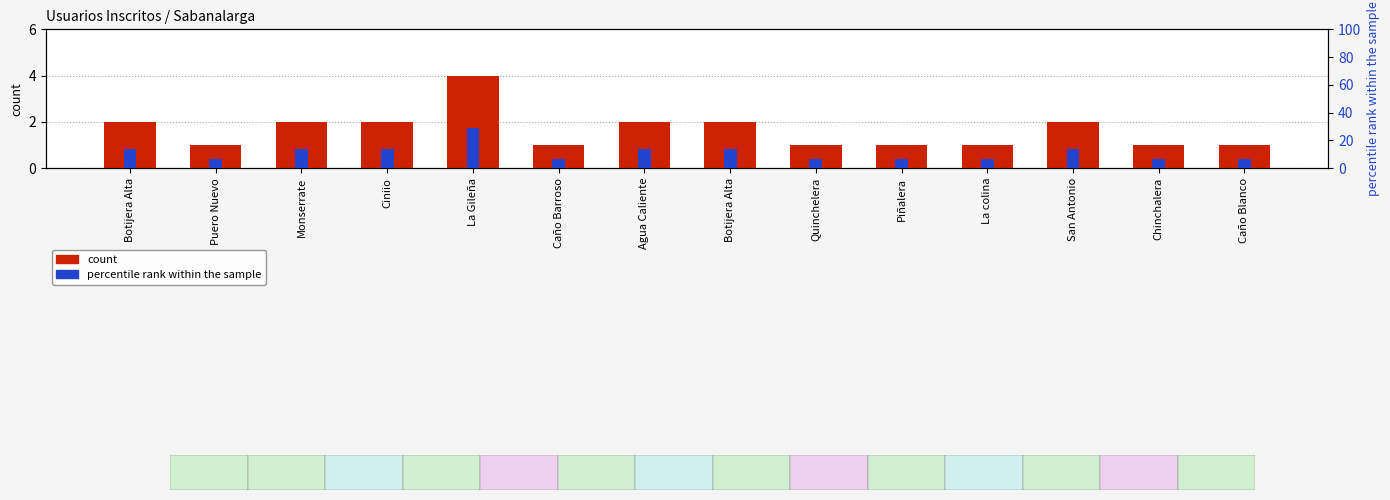

What is the label of the 5th bar from the right?

Piñalera